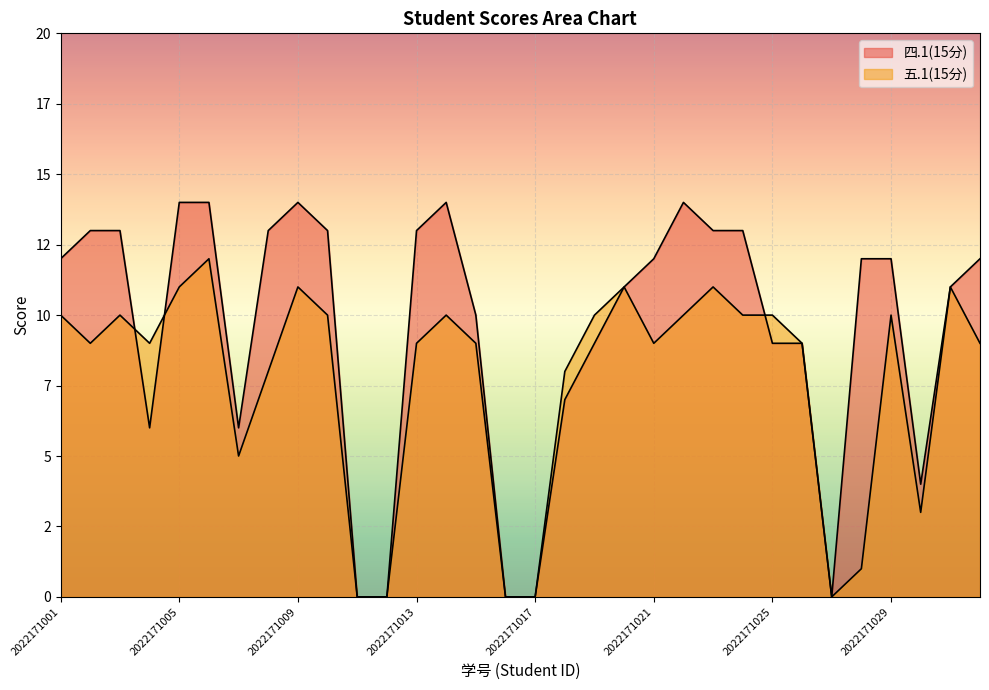

Reading right to left, extract all data points from this chart.

四.1(15分): 2022171032=12	2022171031=11	2022171030=4	2022171029=12	2022171028=12	2022171027=0	2022171026=9	2022171025=9	2022171024=13	2022171023=13	2022171022=14	2022171021=12	2022171020=11	2022171019=9	2022171018=7	2022171017=0	2022171016=0	2022171015=10	2022171014=14	2022171013=13	2022171012=0	2022171011=0	2022171010=13	2022171009=14	2022171008=13	2022171007=6	2022171006=14	2022171005=14	2022171004=6	2022171003=13	2022171002=13	2022171001=12
五.1(15分): 2022171032=9	2022171031=11	2022171030=3	2022171029=10	2022171028=1	2022171027=0	2022171026=9	2022171025=10	2022171024=10	2022171023=11	2022171022=10	2022171021=9	2022171020=11	2022171019=10	2022171018=8	2022171017=0	2022171016=0	2022171015=9	2022171014=10	2022171013=9	2022171012=0	2022171011=0	2022171010=10	2022171009=11	2022171008=8	2022171007=5	2022171006=12	2022171005=11	2022171004=9	2022171003=10	2022171002=9	2022171001=10